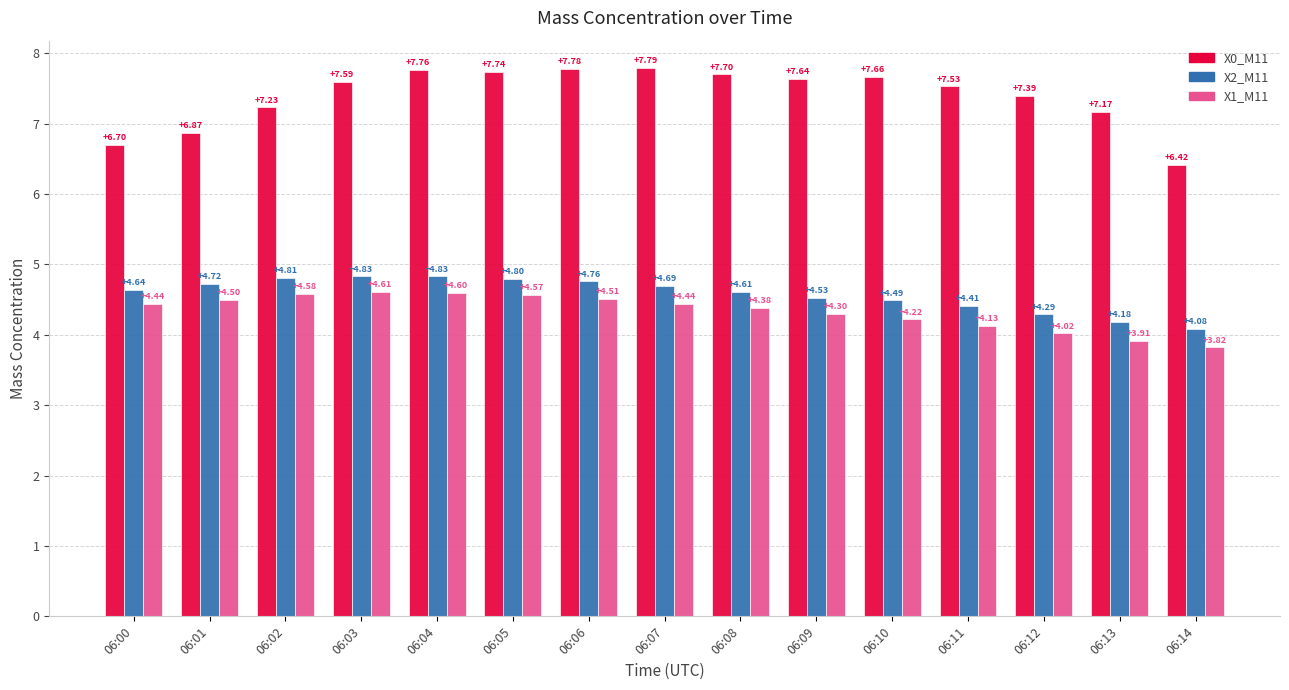

Which category has the lowest value across all series?

06:14